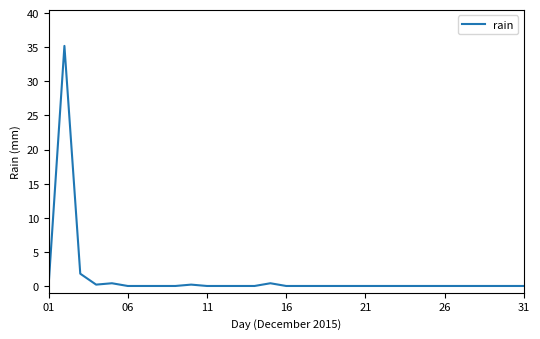

How many distinct data groups are displayed?

1